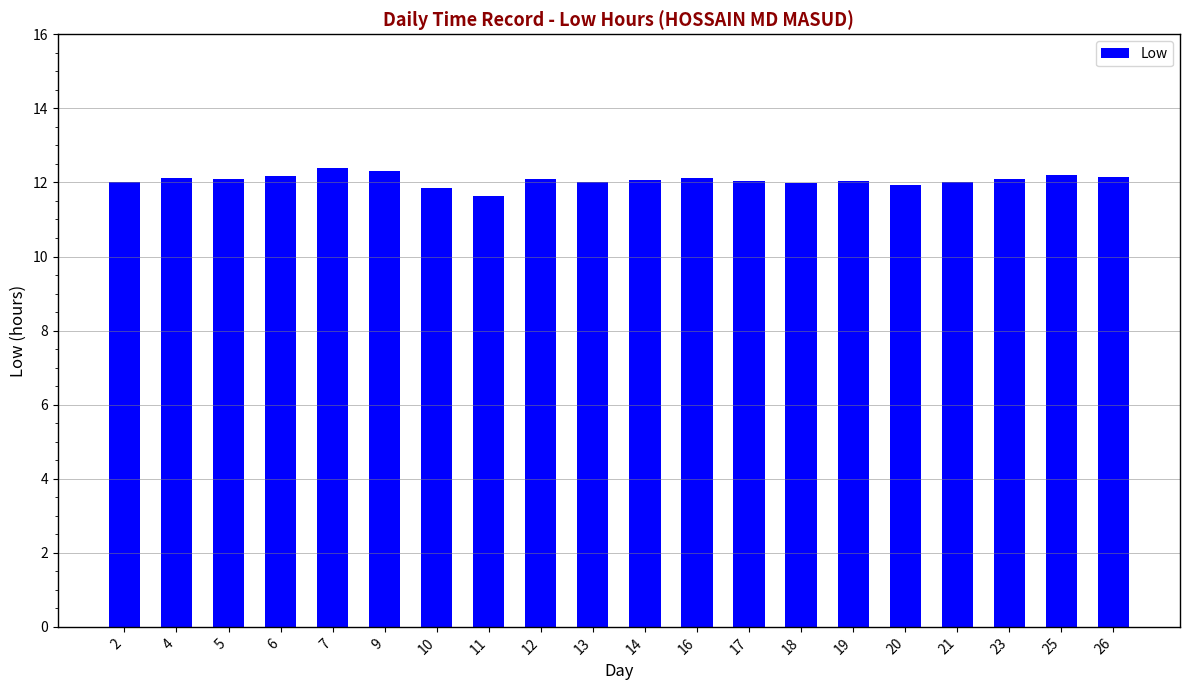

The value at 21 is 8.2. True or false?

False